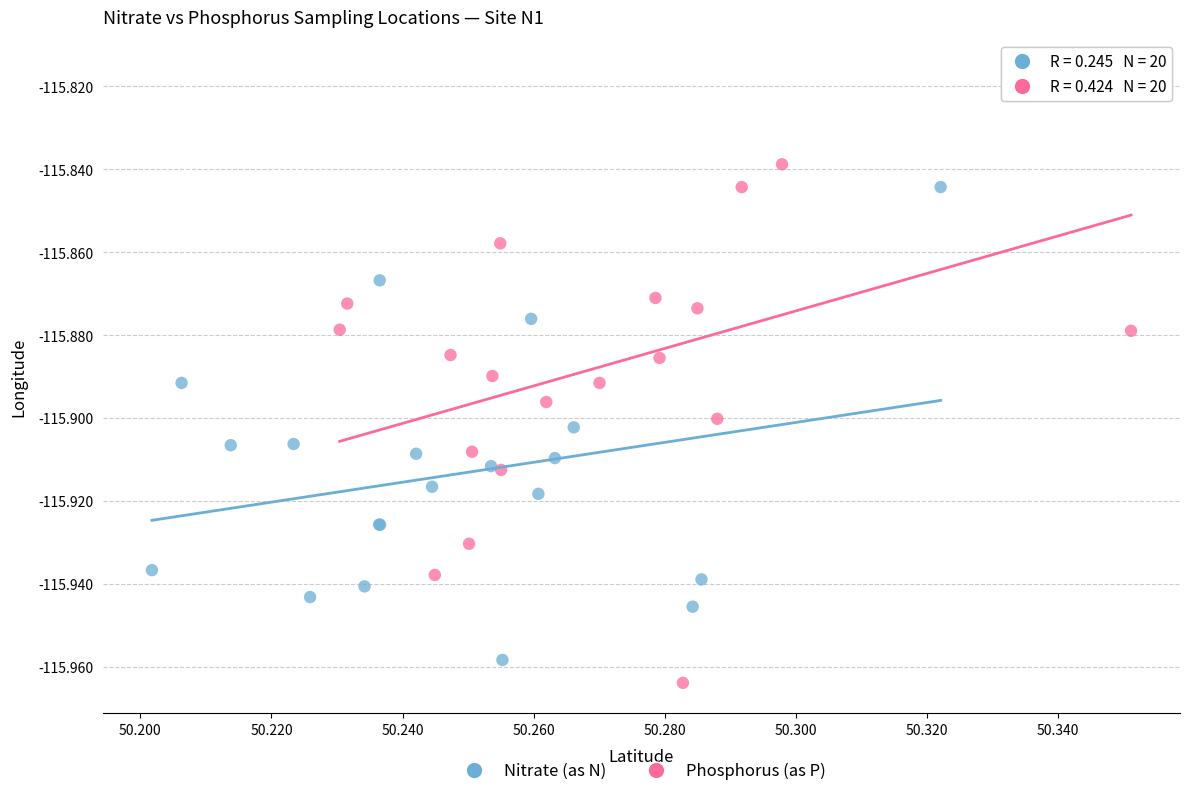

Which series has the widest spread of Y values?

Phosphorus (as P)